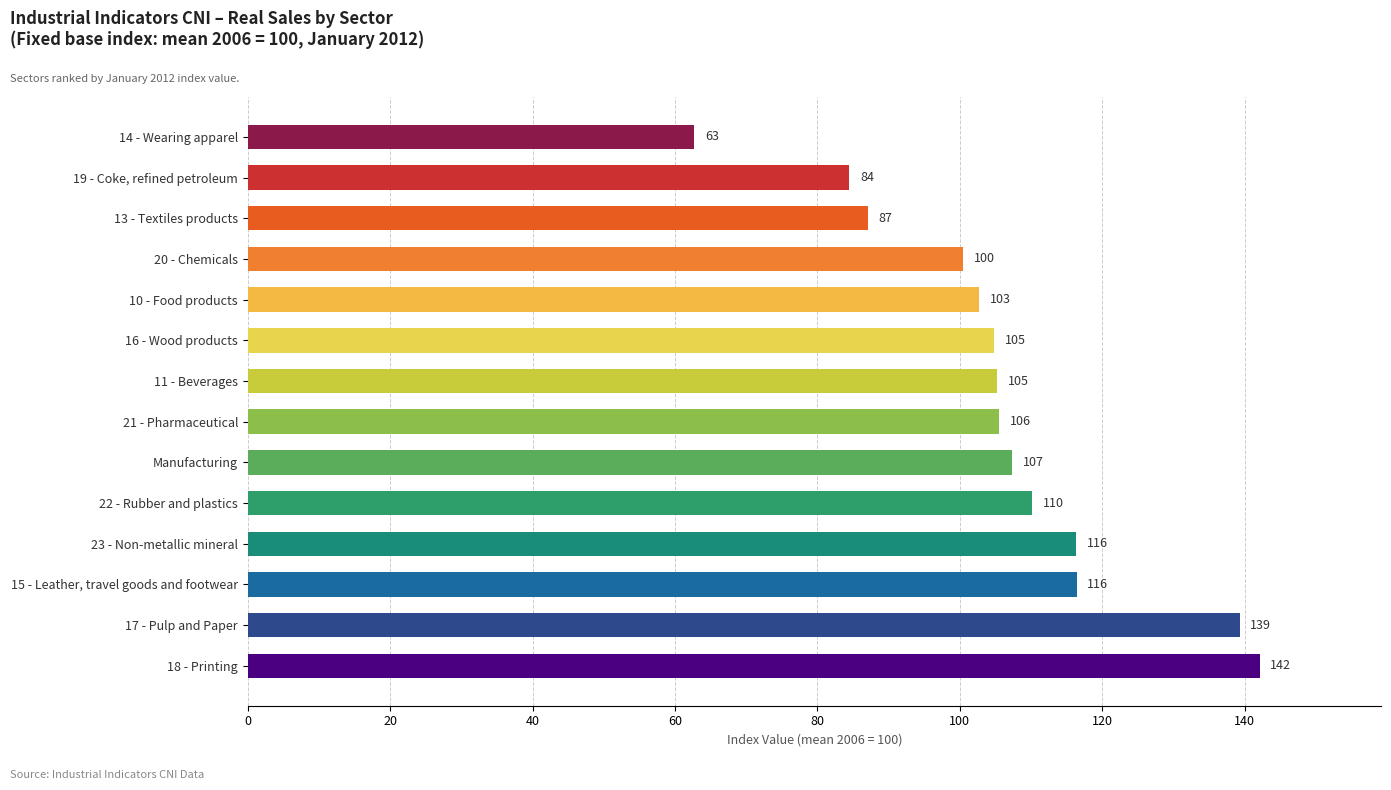

Between 19 - Coke, refined petroleum and 16 - Wood products, which is larger?

16 - Wood products